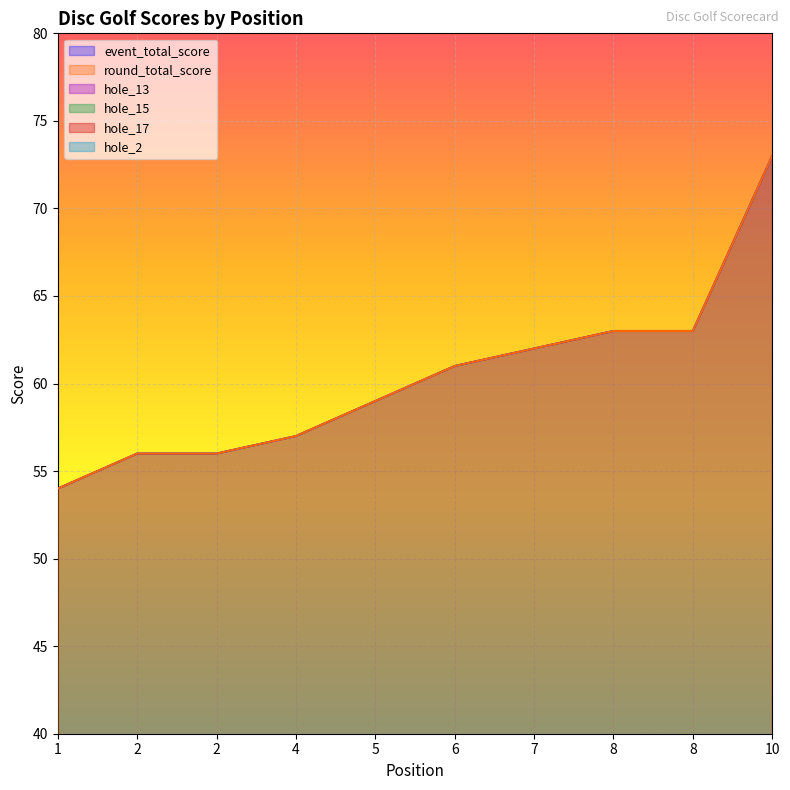

List the series in order of their peak value, highest first.

event_total_score, round_total_score, hole_17, hole_13, hole_15, hole_2